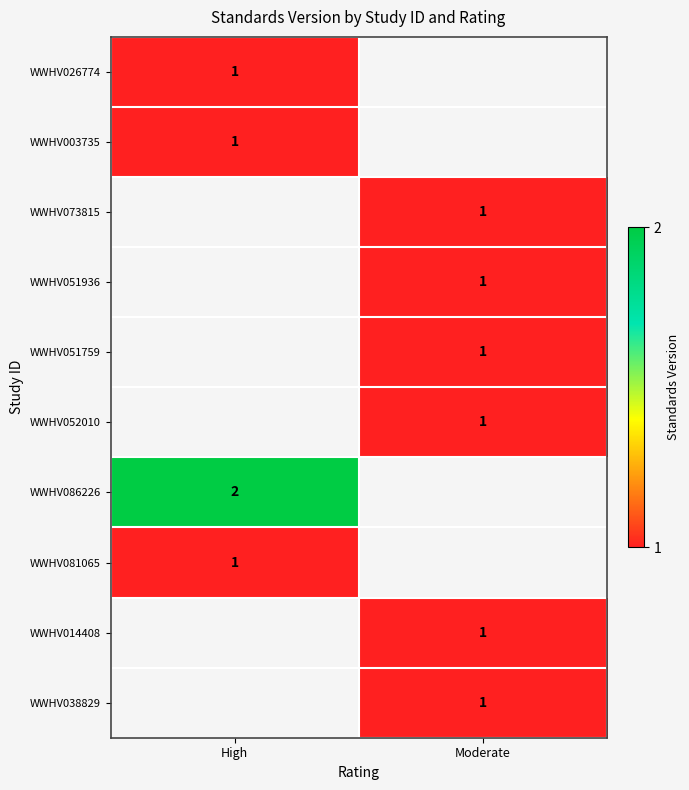

Is it true that WWHV086226 equals 2 at High?

True